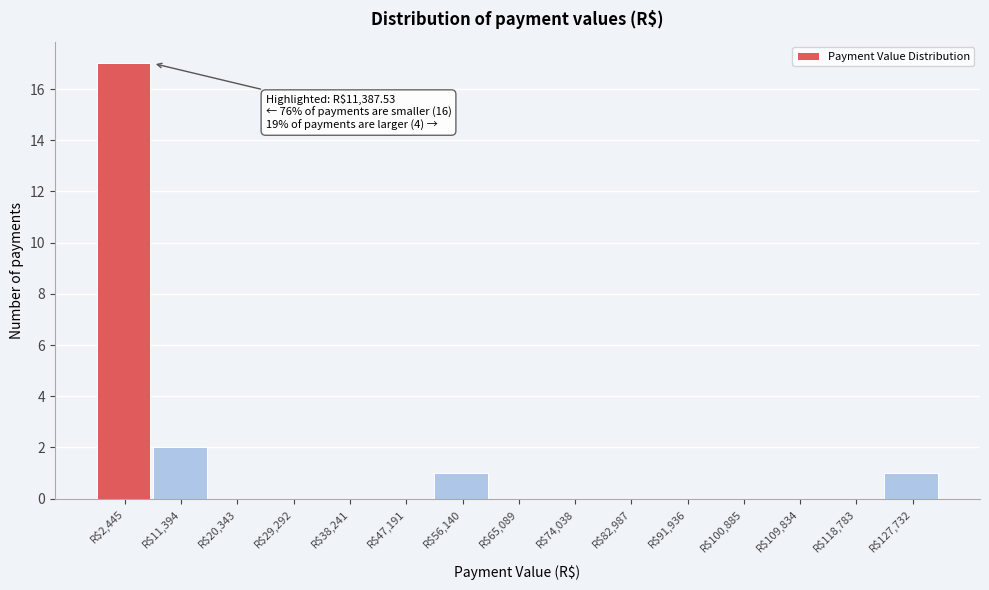

Where is the data nearest to the value 8?

R$11,394